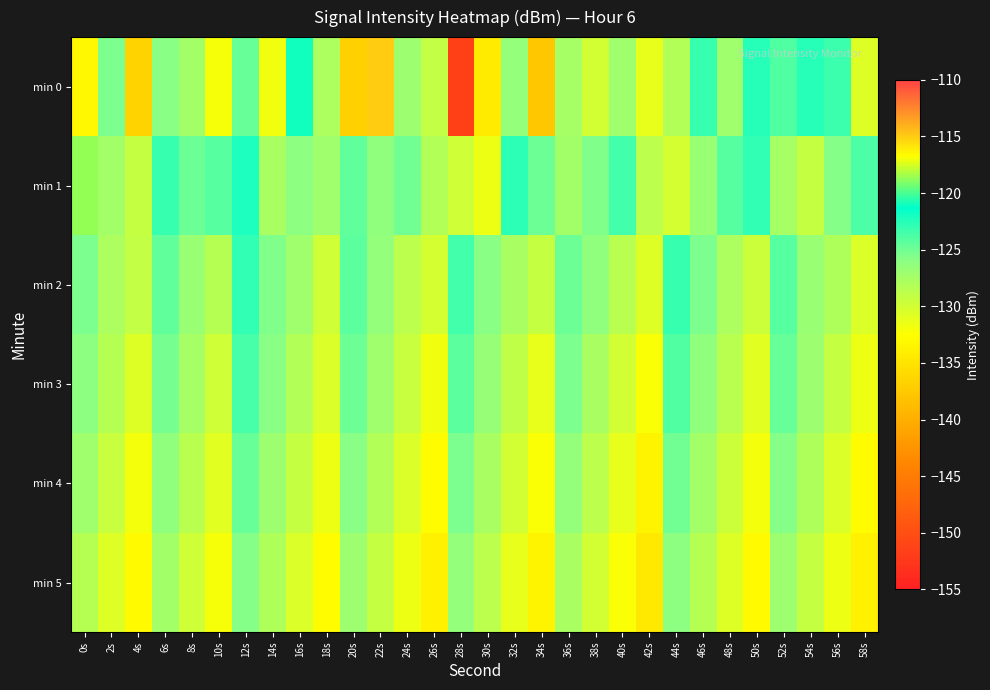

At which category is the sum across all series the highest?

12s